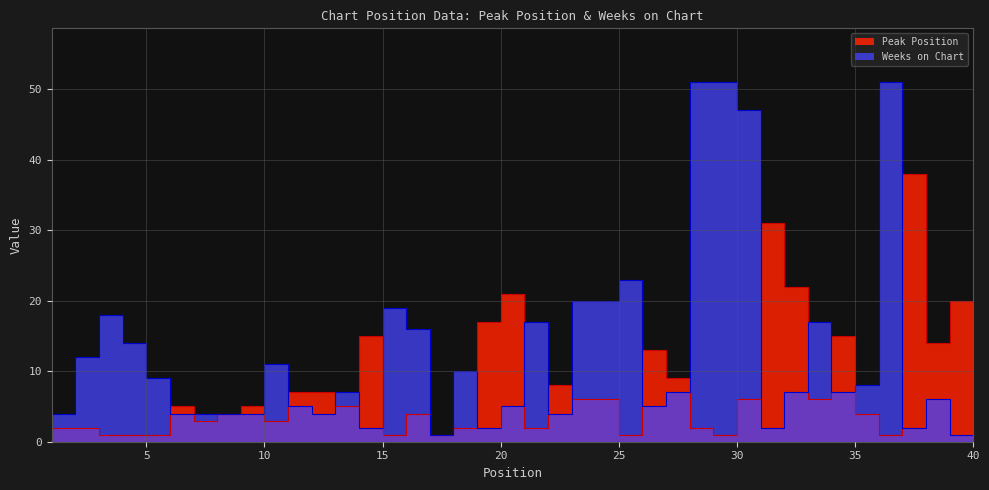

Which series has the largest range (max minus min)?

Weeks on Chart